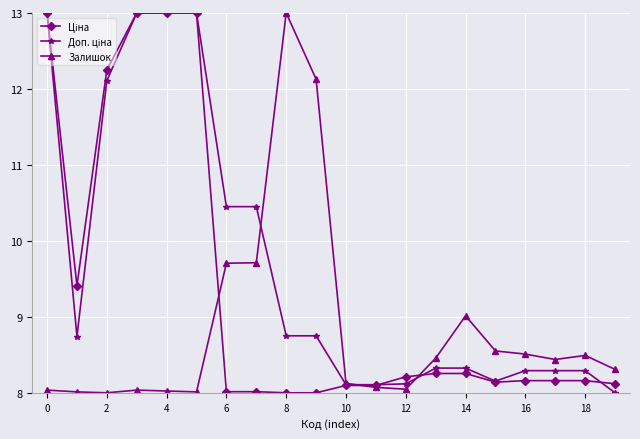

What is the minimum value shown in the chart?

8.0